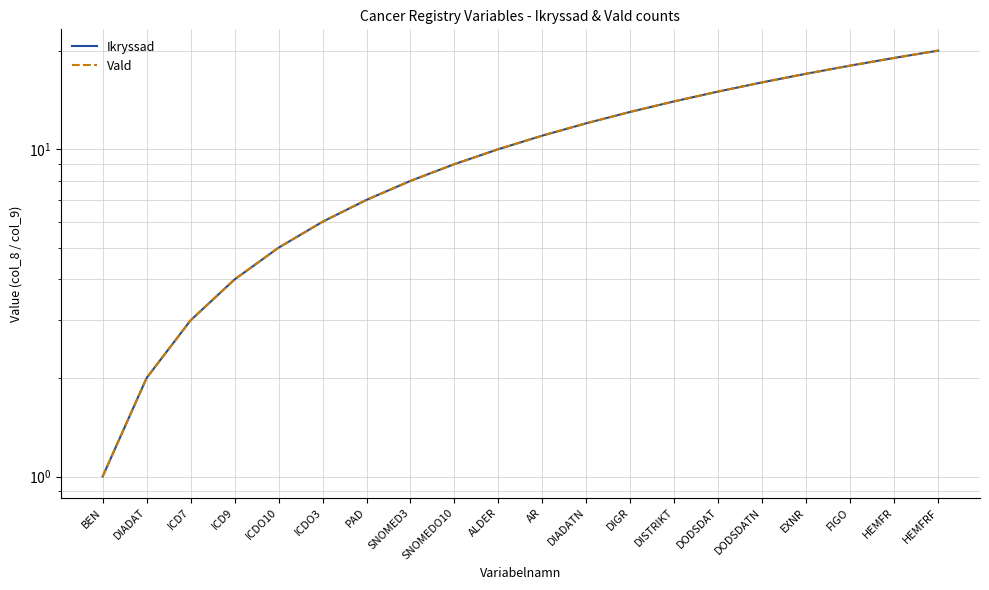

What is the approximate value of Vald at EXNR, to the nearest 10?

20